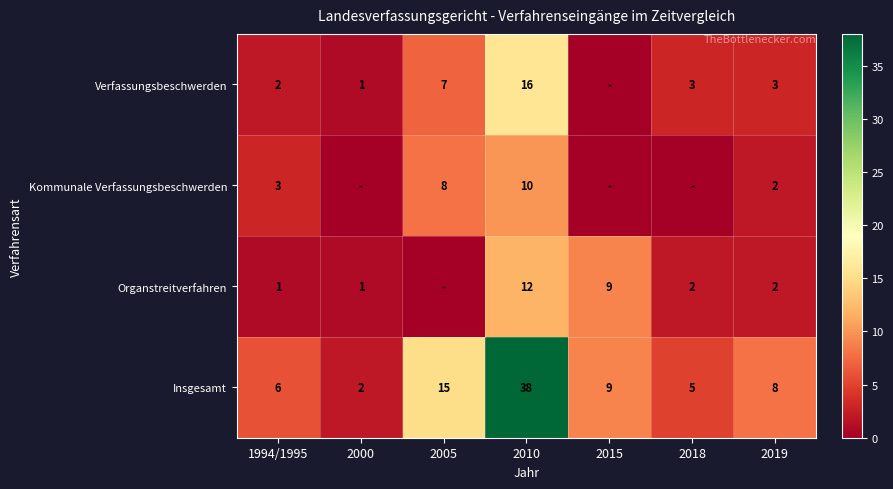

What is the spread (max minus min) of values at 2000?

2